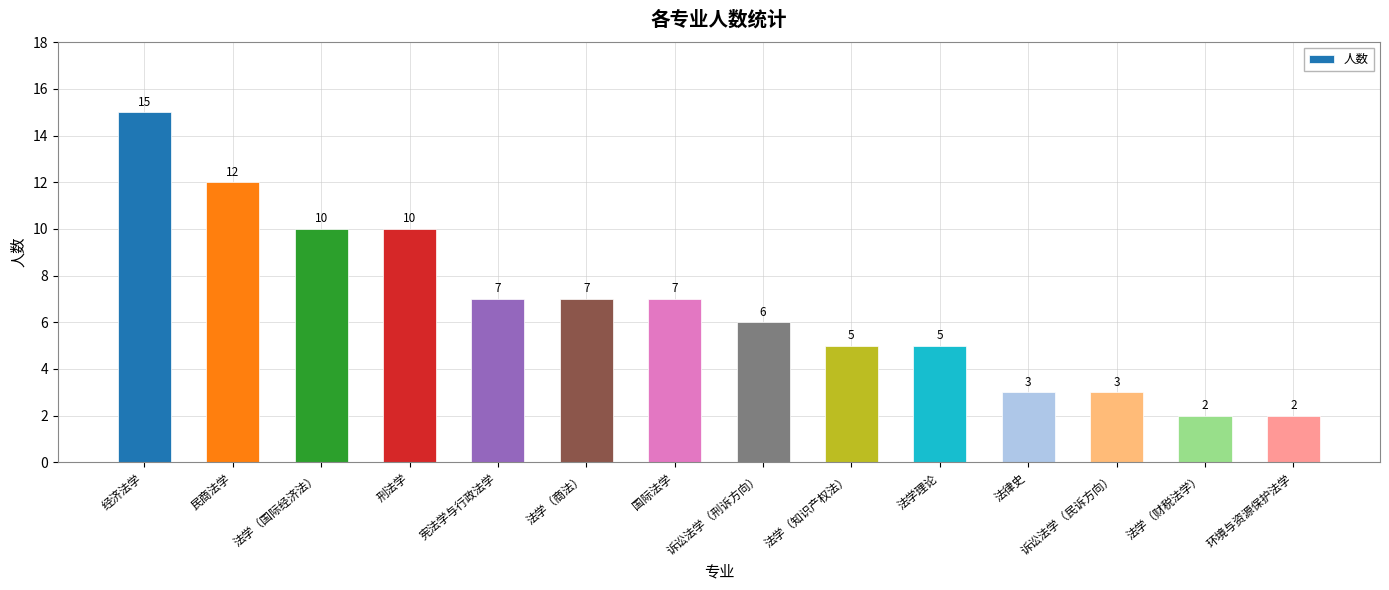

The value at 经济法学 is 10. True or false?

False